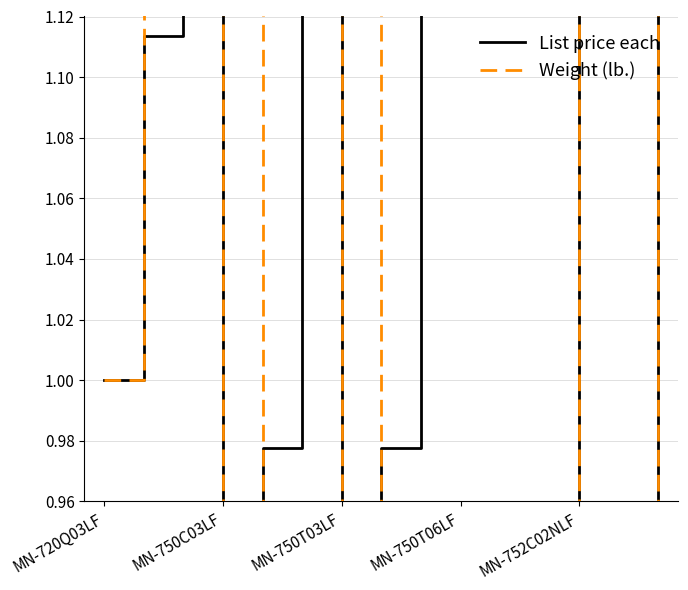

What is the greatest value displayed?

6.7